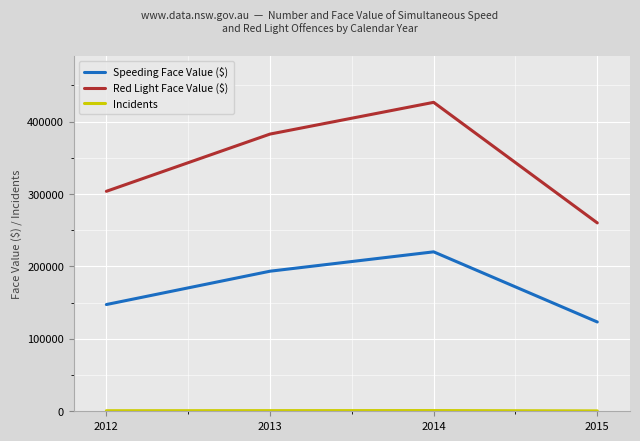

What is the maximum value for Red Light Face Value ($)?

426585